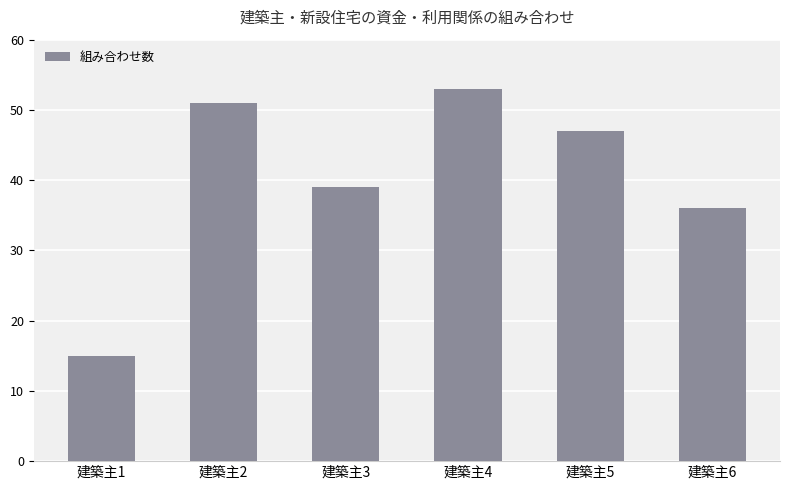

Is it true that the value at 建築主4 is 84?

False